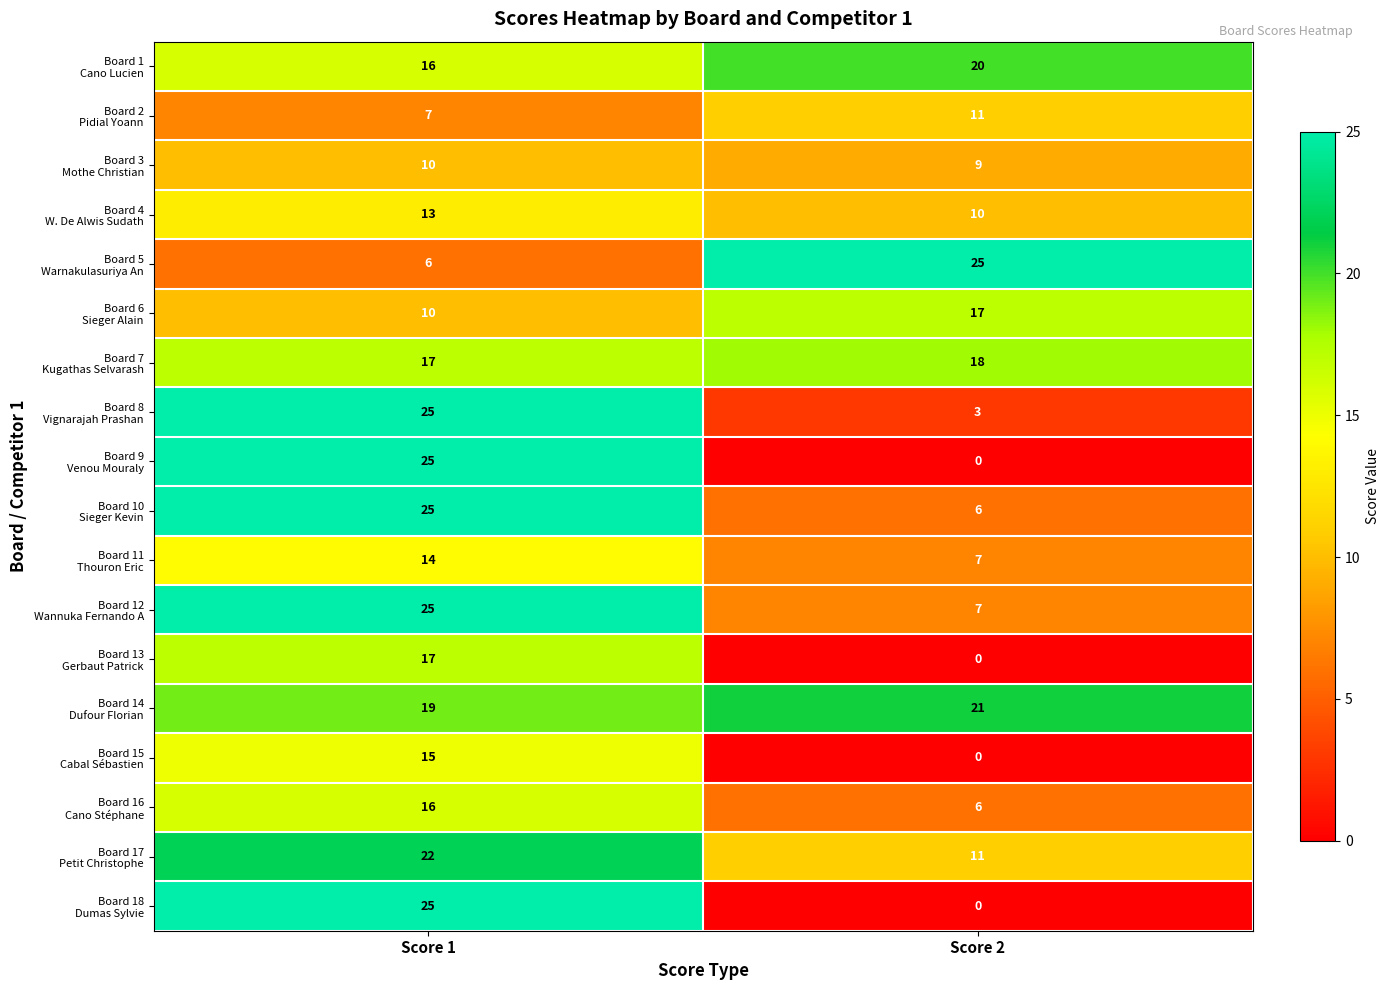

What is the difference between the highest and lowest values at Score 1?

19